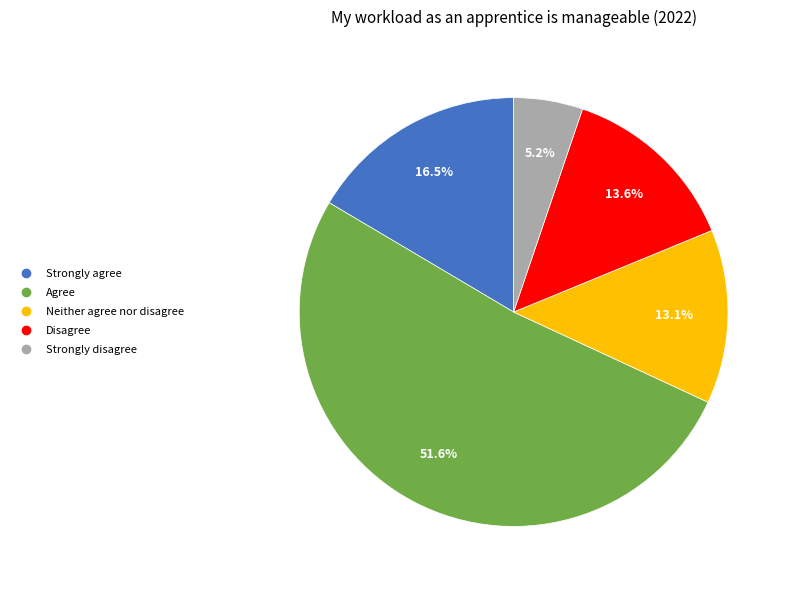

Which category has the smallest portion of the pie?

Strongly disagree